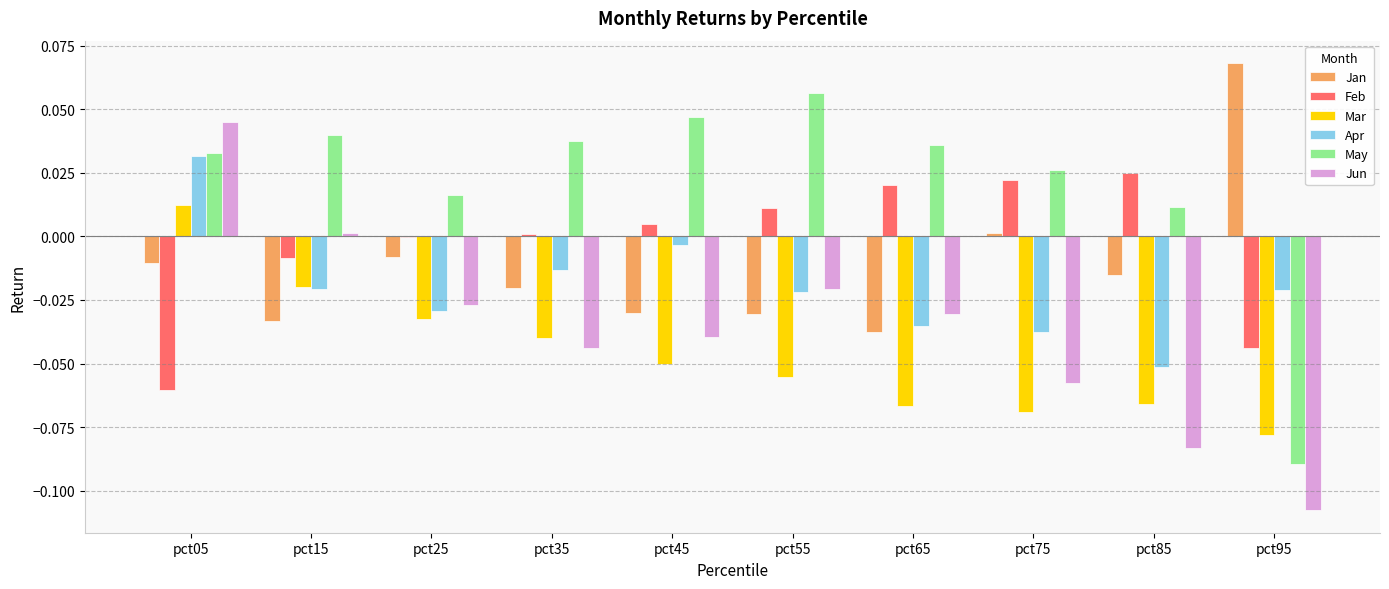

What is the sum of all Jun values?

-0.4